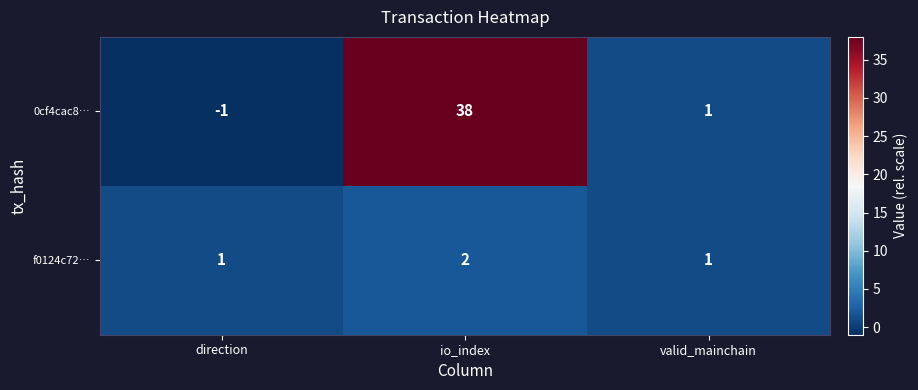

What is the difference between the highest and lowest values at direction?

2